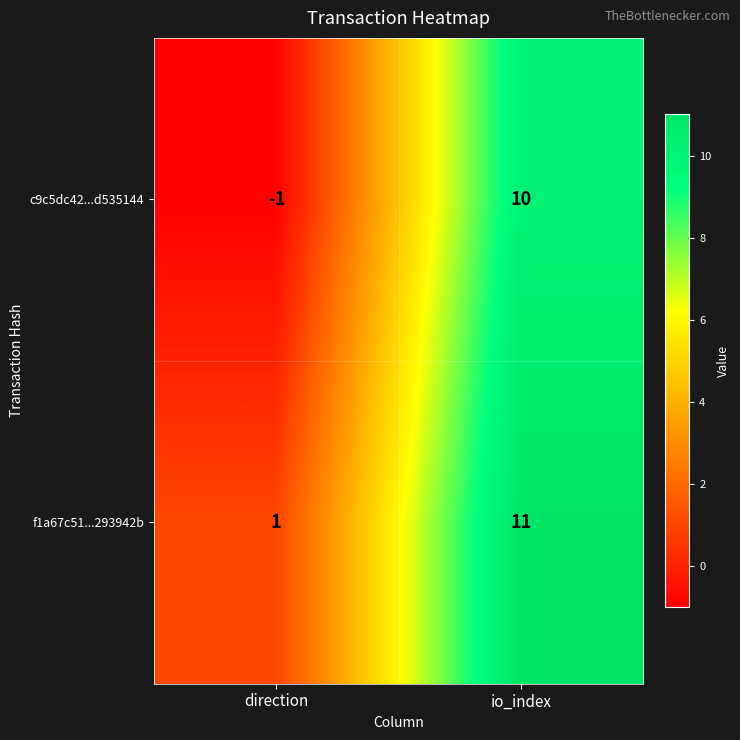

Is the value of f1a67c51...293942b at io_index greater than the value of c9c5dc42...d535144 at io_index?

Yes